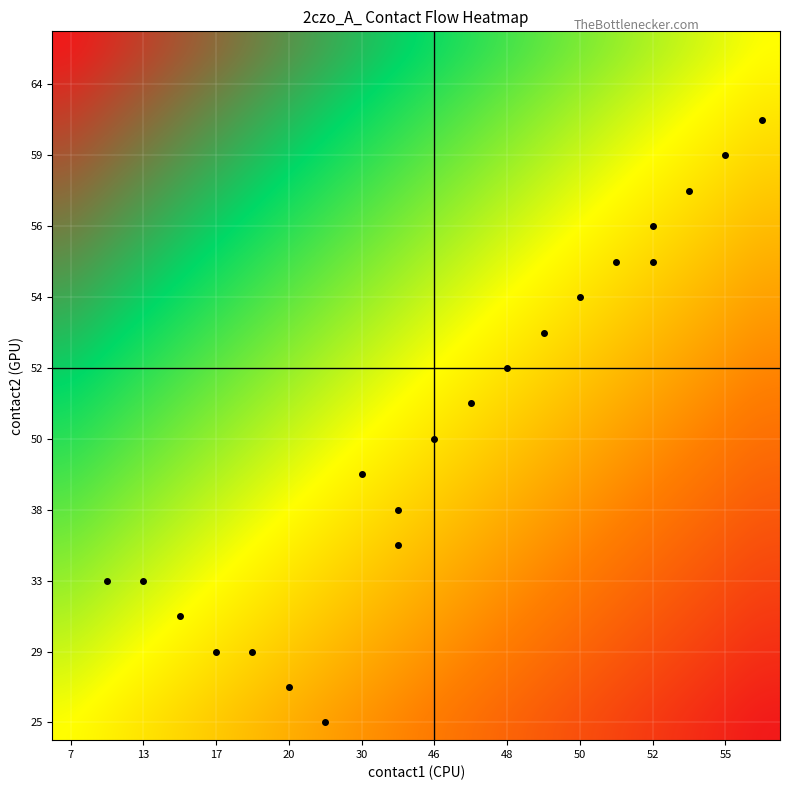

What is the smallest value displayed?

-1.0